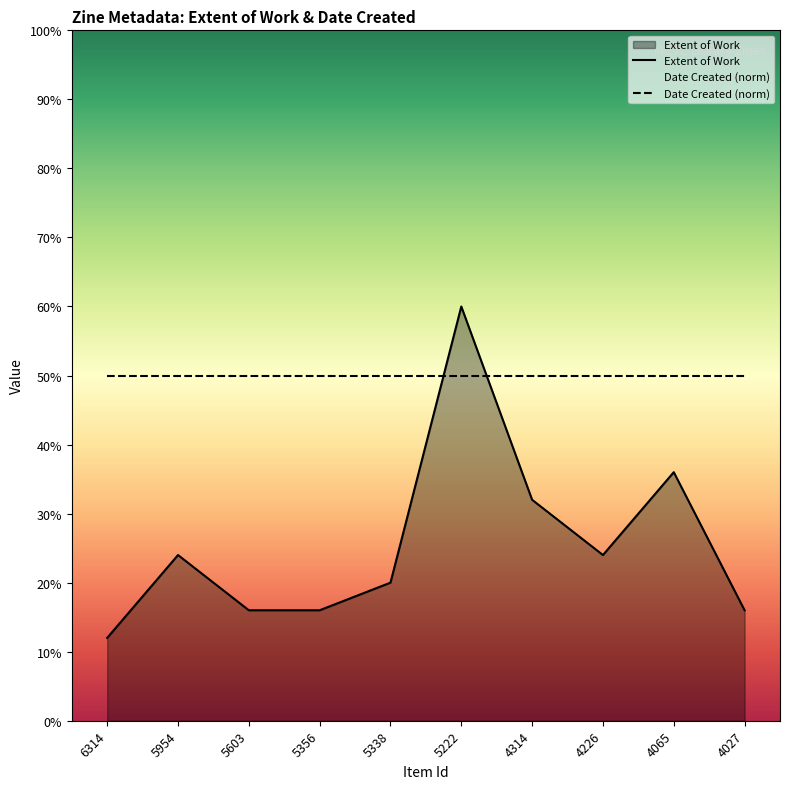

Rank the categories by value from lowest to highest.

6314, 5603, 5356, 4027, 5338, 5954, 4226, 4314, 4065, 5222